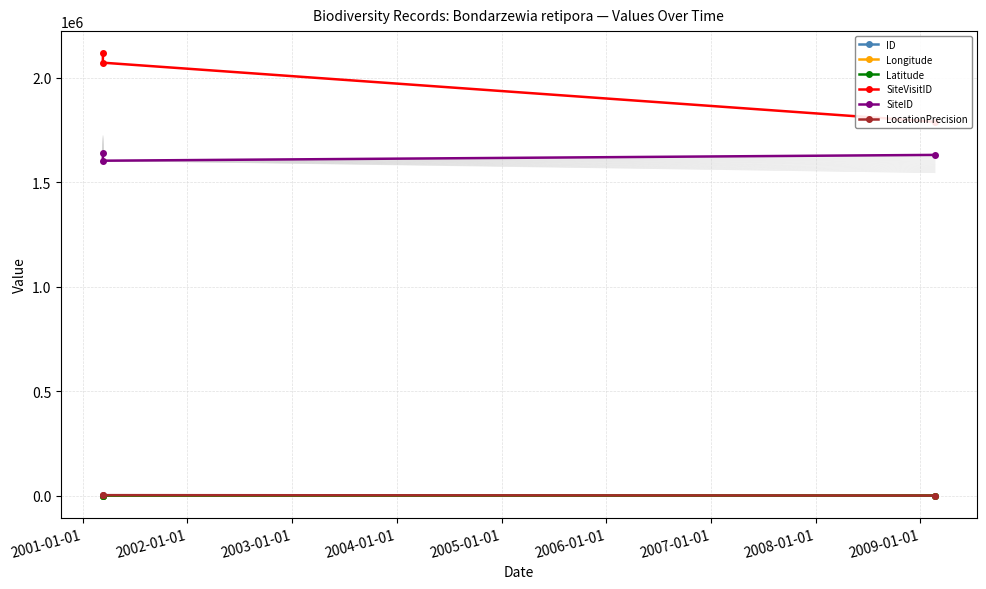

What is the total value across all series at 2002-01-01?

3757690.0